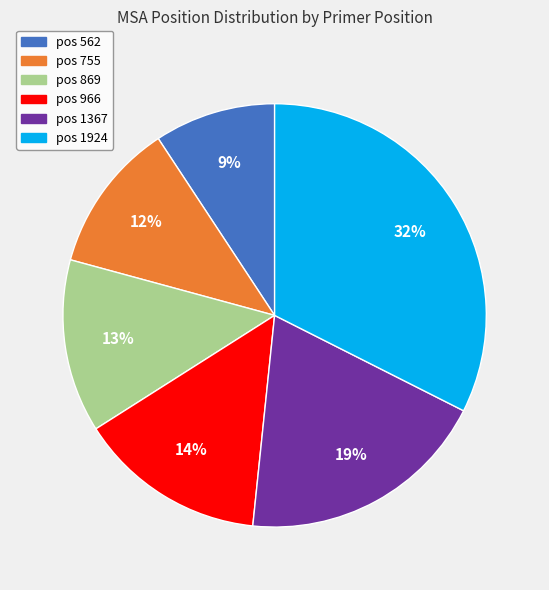

Does any single category account for the majority?

No